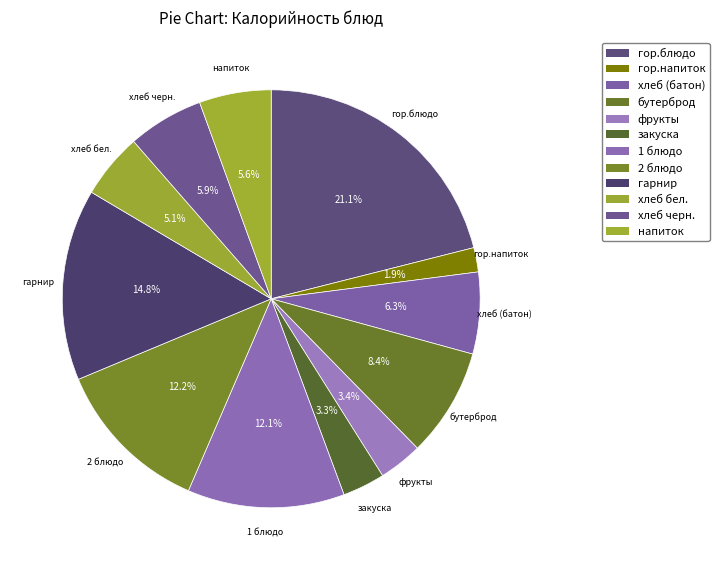

Is there a majority slice in this chart?

No